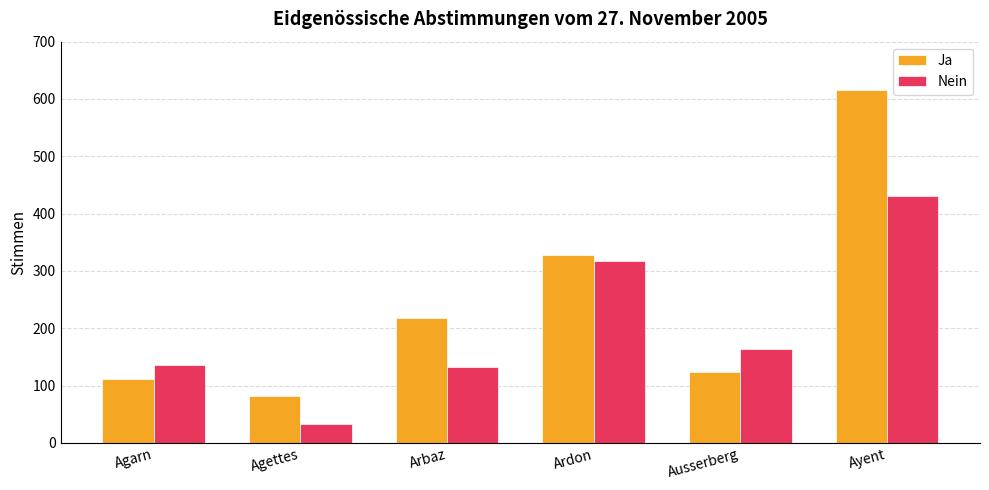

How many categories are shown in the chart?

6